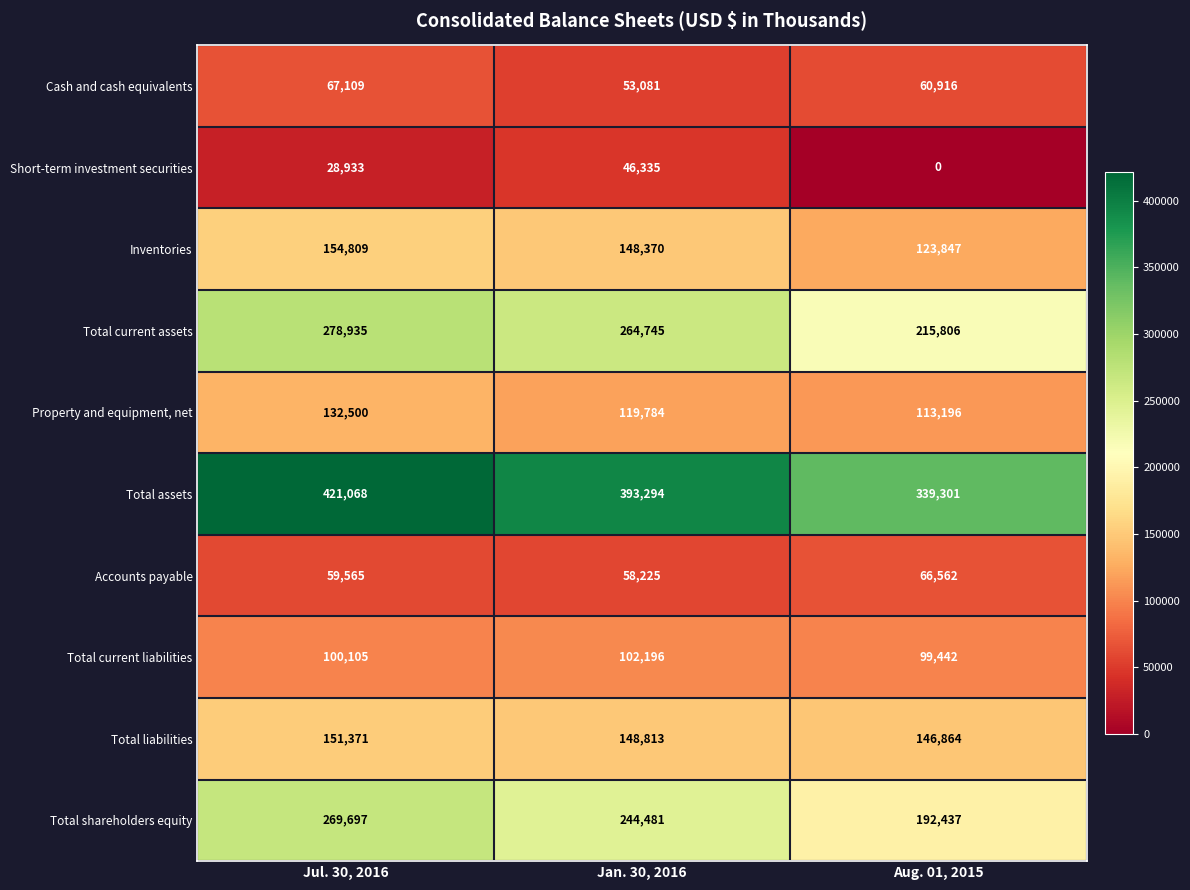

Reading right to left, what are all the values shown in this chart?

Cash and cash equivalents: 60916	53081	67109
Short-term investment securities: 0	46335	28933
Inventories: 123847	148370	154809
Total current assets: 215806	264745	278935
Property and equipment, net: 113196	119784	132500
Total assets: 339301	393294	421068
Accounts payable: 66562	58225	59565
Total current liabilities: 99442	102196	100105
Total liabilities: 146864	148813	151371
Total shareholders equity: 192437	244481	269697